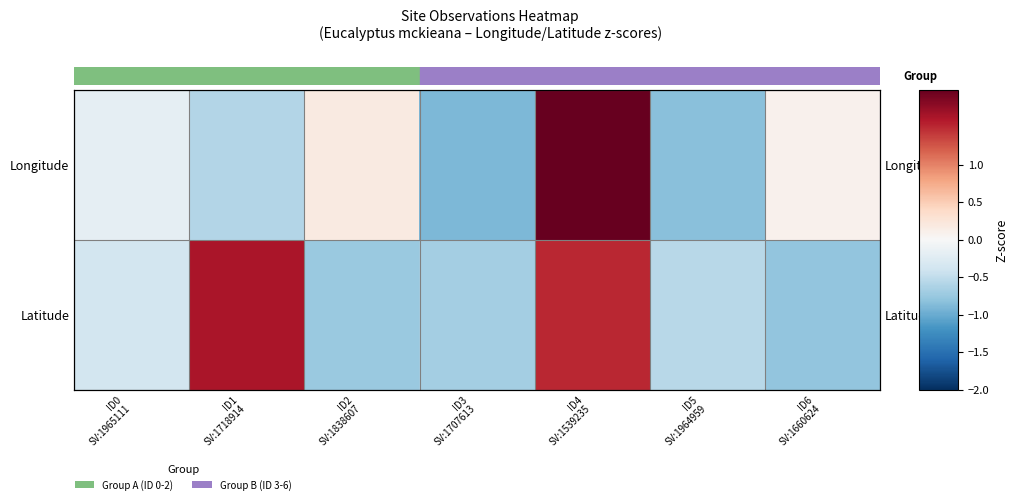

List the labels in order of Longitude value, smallest first.

ID3 SV:1707613, ID5 SV:1964959, ID1 SV:1718914, ID0 SV:1965111, ID6 SV:1660624, ID2 SV:1838607, ID4 SV:1539235